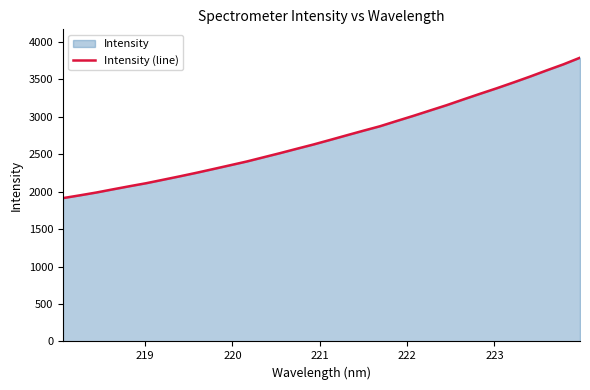

Reading left to right, list all the values displayed in this chart.

1913.8	1950.5	1988.5	2031.2	2073.0	2113.3	2159.0	2204.7	2252.0	2301.6	2351.8	2402.1	2458.1	2513.9	2572.0	2629.1	2690.3	2752.3	2813.6	2873.5	2943.4	3012.0	3083.7	3154.8	3231.4	3306.7	3380.4	3457.5	3536.6	3619.4	3699.7	3788.5